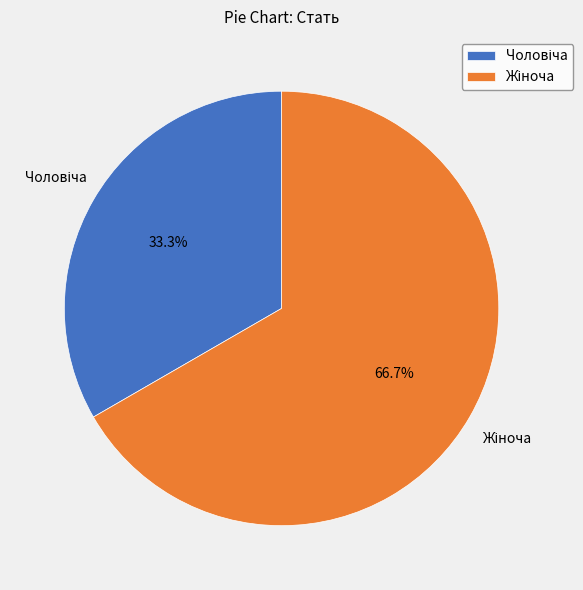

How many segments does this pie chart have?

2